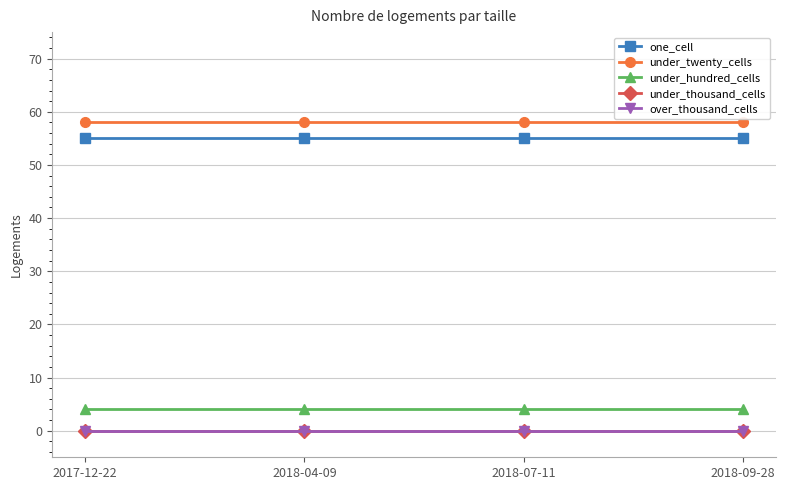

Between 2018-07-11 and 2018-09-28, which series saw the biggest shift?

one_cell